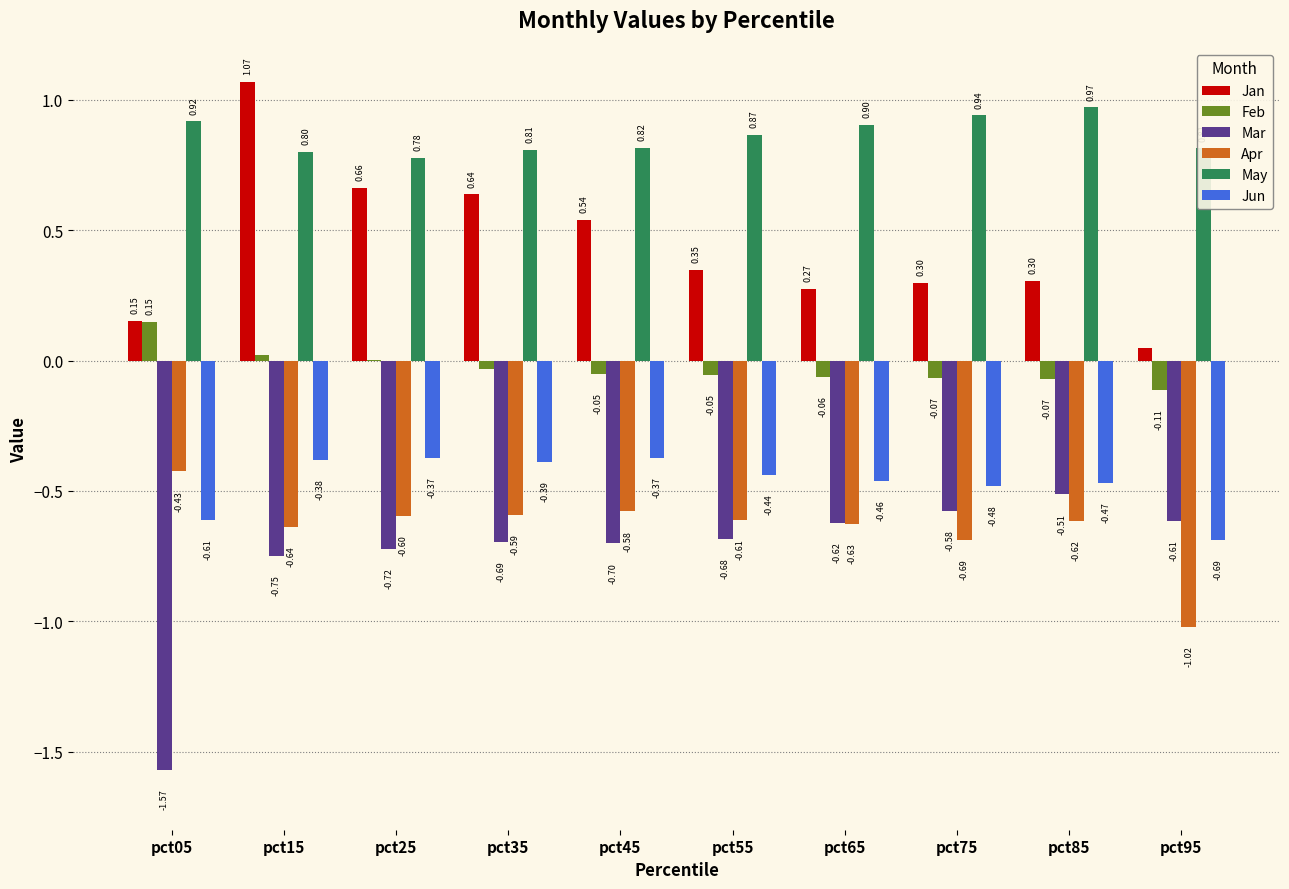

Between pct05 and pct85, which series saw the biggest shift?

Mar